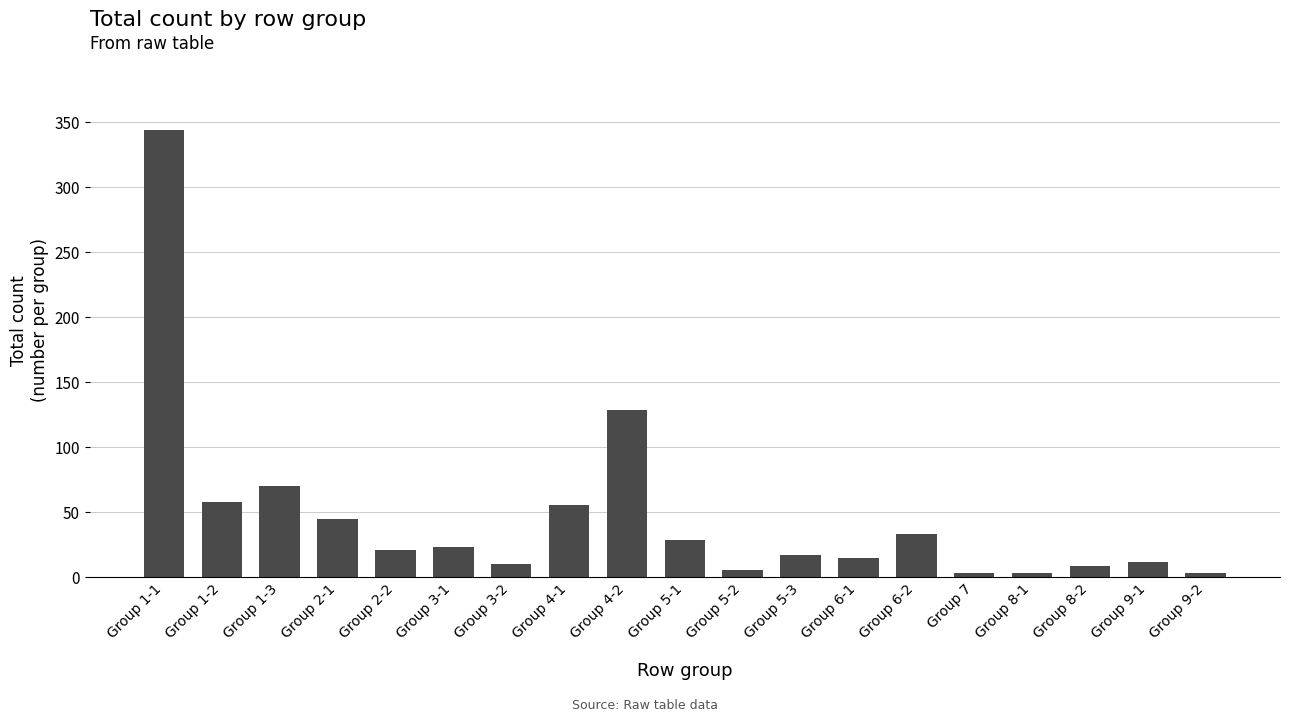

What is the difference between the second highest and second lowest values?

126